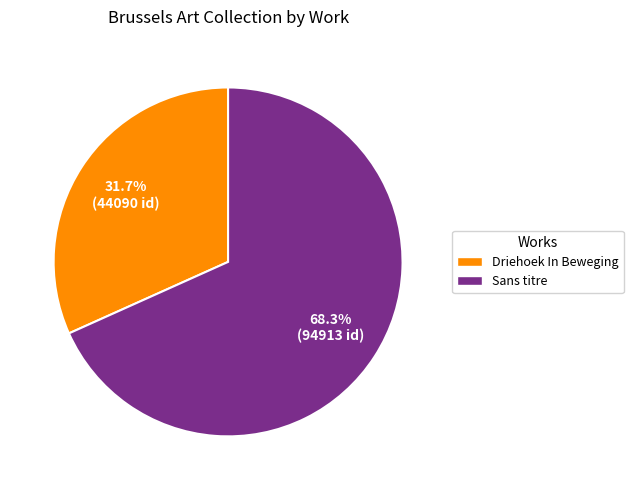

Rank the categories by value from lowest to highest.

Driehoek In Beweging, Sans titre